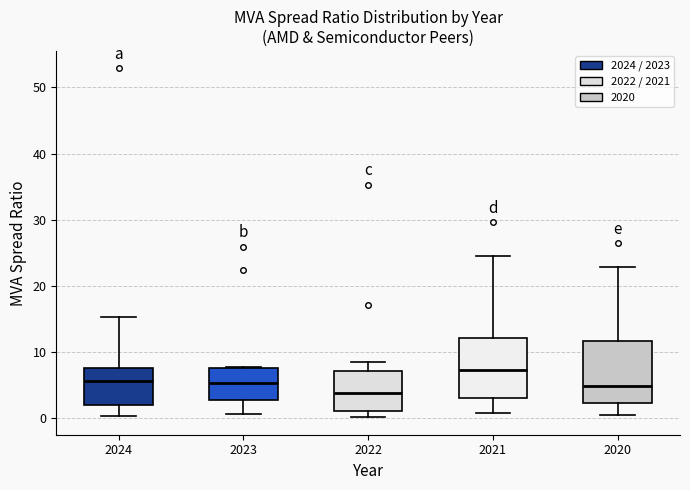

Reading left to right, transcribe this box plot: for each box, give where its median line is, the range the box spans, and where its two whiskers end, as read against the y-axis. The values are not printed on the chart, so give them approximately, as read against the axis.

2024: median 6, box 2 to 8, whiskers 0 to 15
2023: median 5, box 3 to 8, whiskers 1 to 8
2022: median 4, box 1 to 7, whiskers 0 to 9
2021: median 7, box 3 to 12, whiskers 1 to 25
2020: median 5, box 2 to 12, whiskers 1 to 23